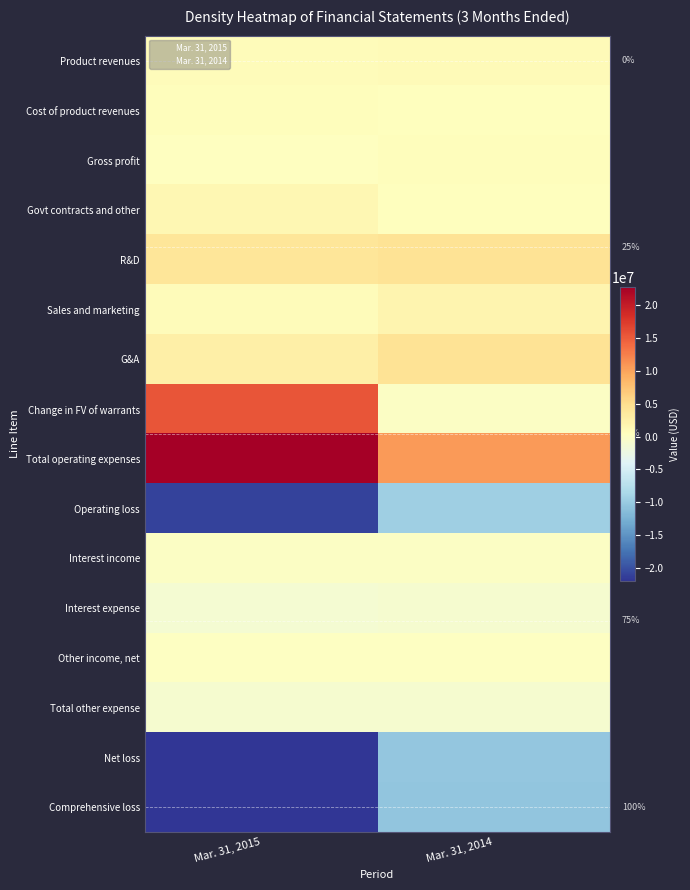

At how many categories does at least one series exceed 4060935?

2